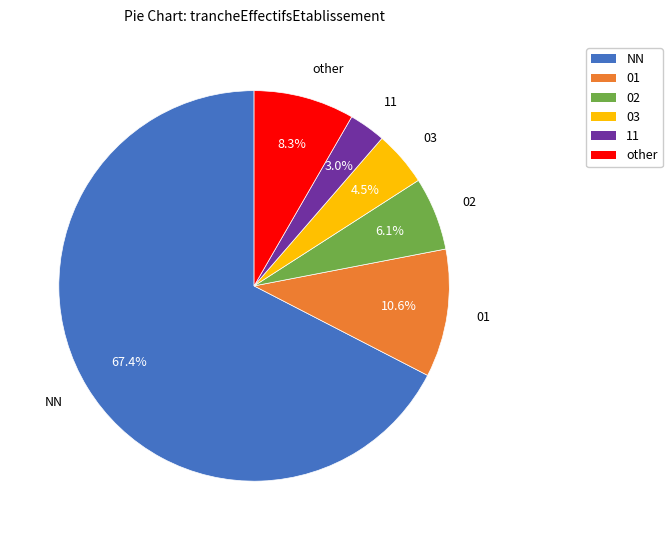

What percentage is NOT represented by other?

91.7%